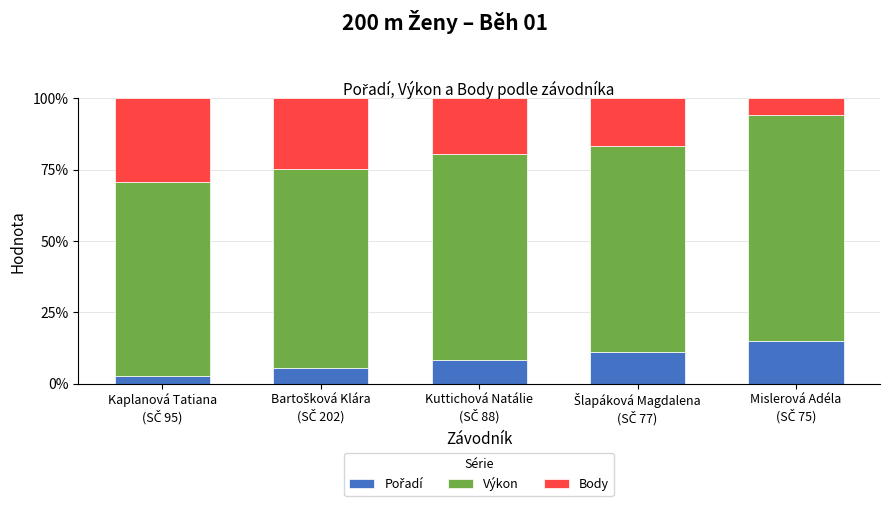

Count the number of categories in the chart.

5